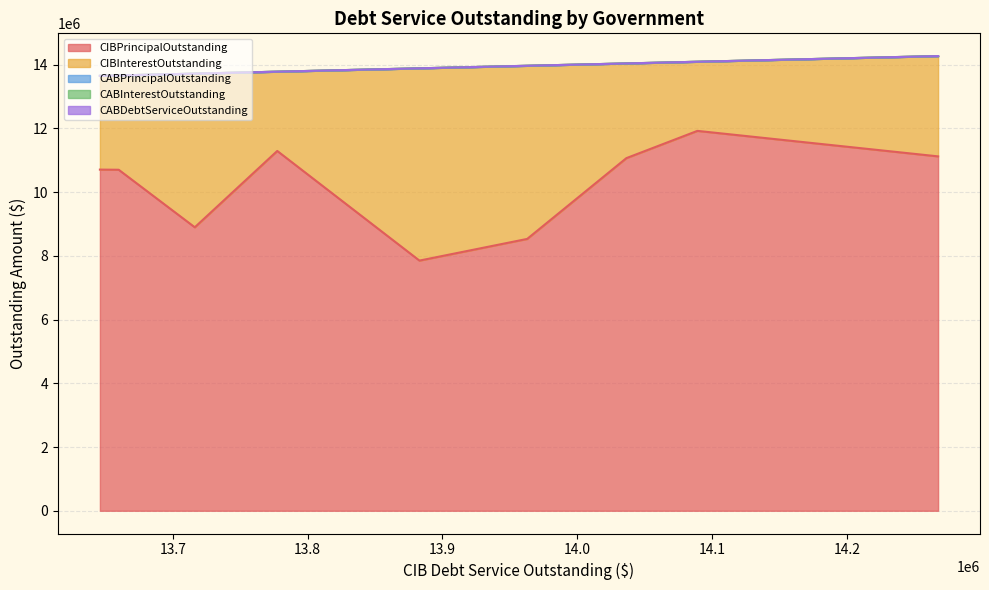

Does the chart display data point markers on the line(s)?

No